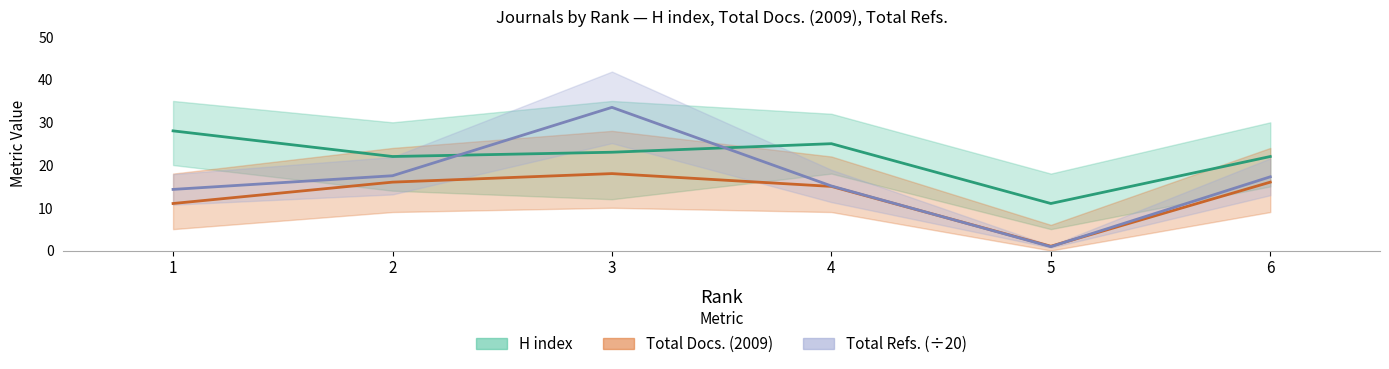

The value of Total Refs. at 4 is 23.2. True or false?

False